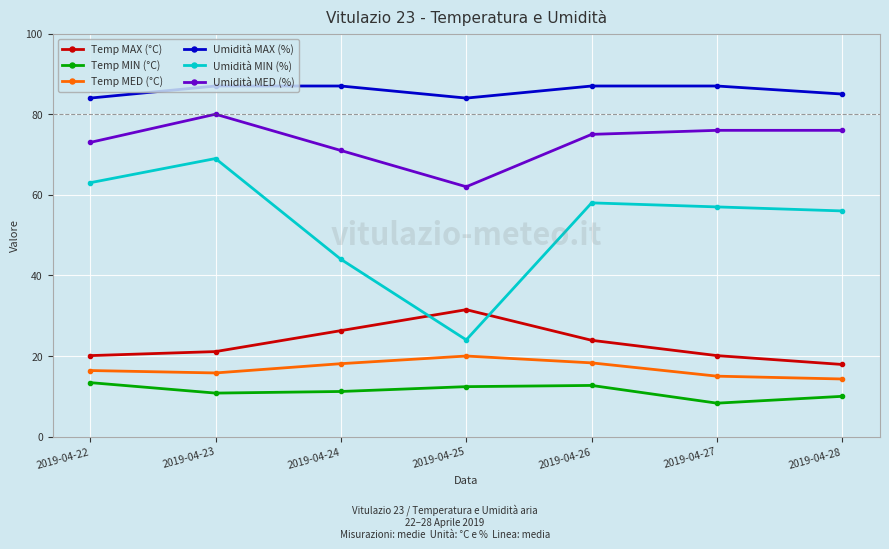

Is the value of Umidità MIN (%) at 2019-04-26 greater than the value of Umidità MAX (%) at 2019-04-25?

No